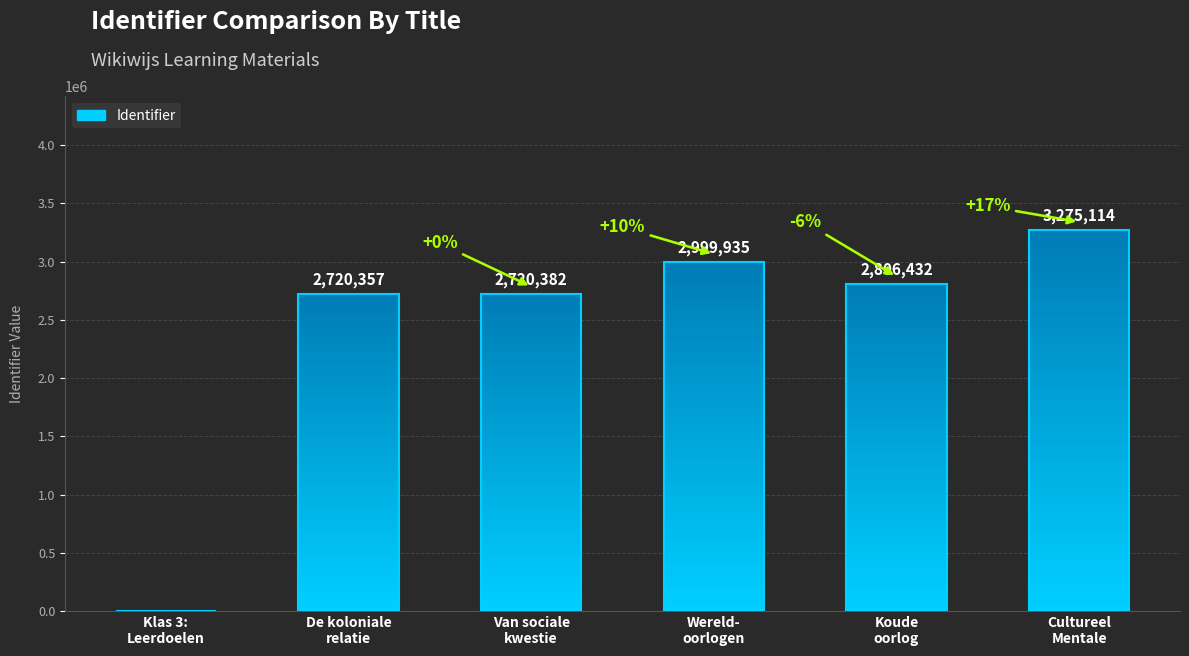

What is the label of the 1st bar from the left?

Klas 3: Leerdoelen